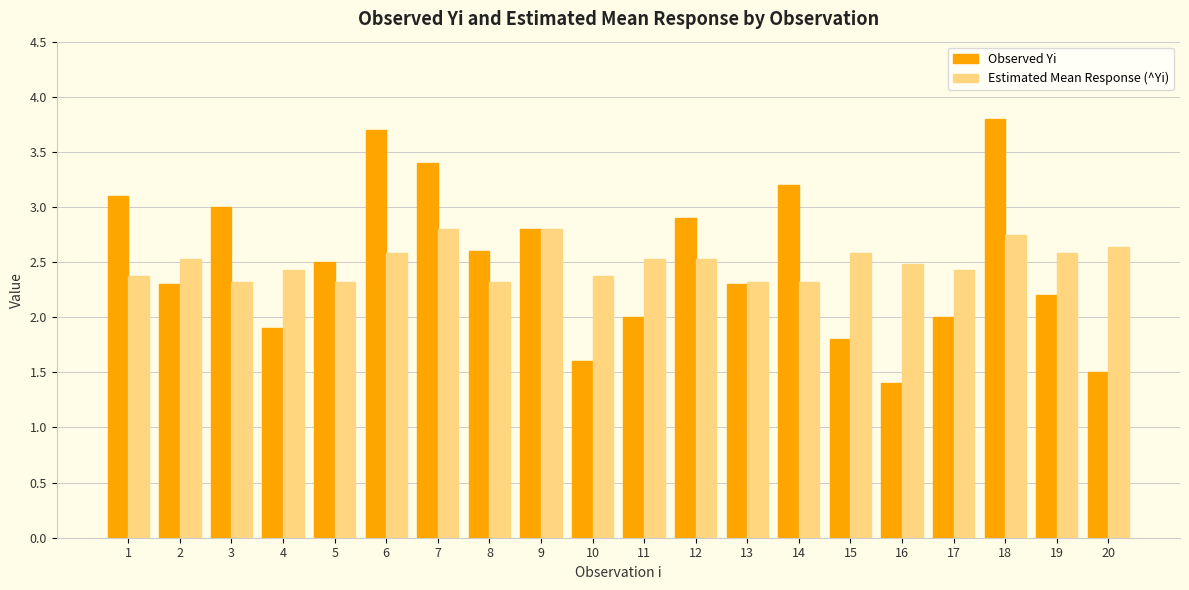

At how many categories does at least one series exceed 2?

20